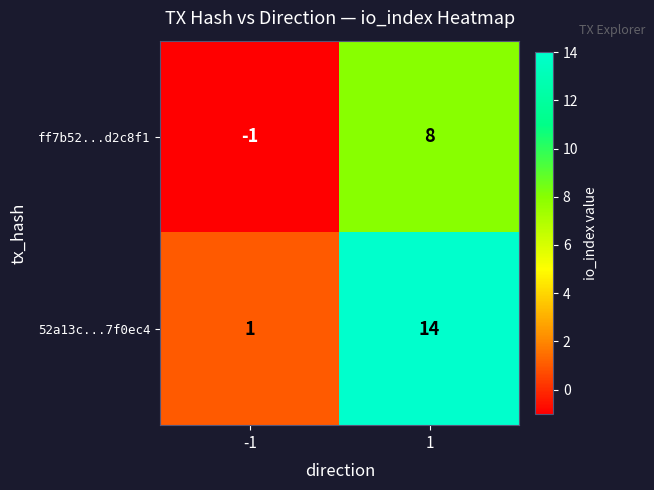

Which series has the widest spread of values?

52a13c...7f0ec4